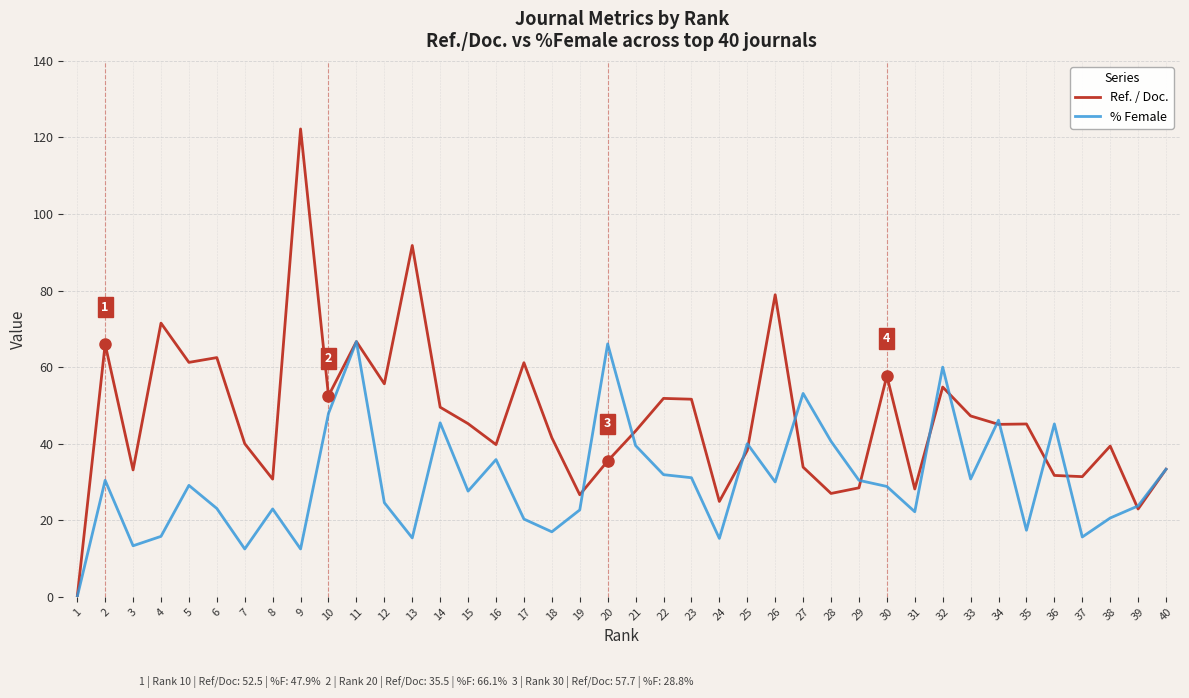

Which series has the widest spread of values?

Ref. / Doc.